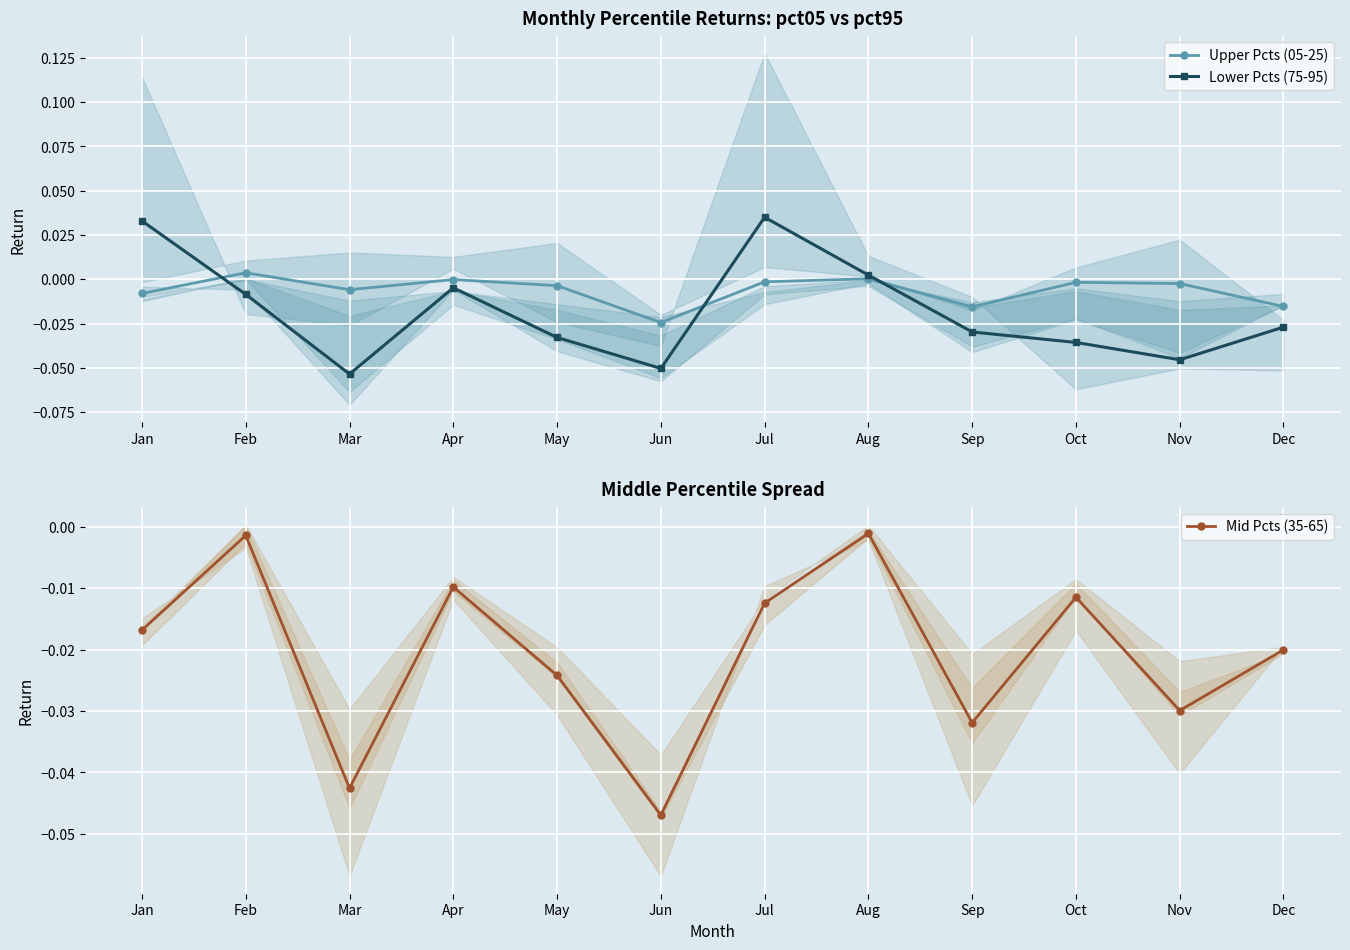

Is the value of Mid Pcts (35-65) at Jan greater than the value of Lower Pcts (75-95) at May?

Yes